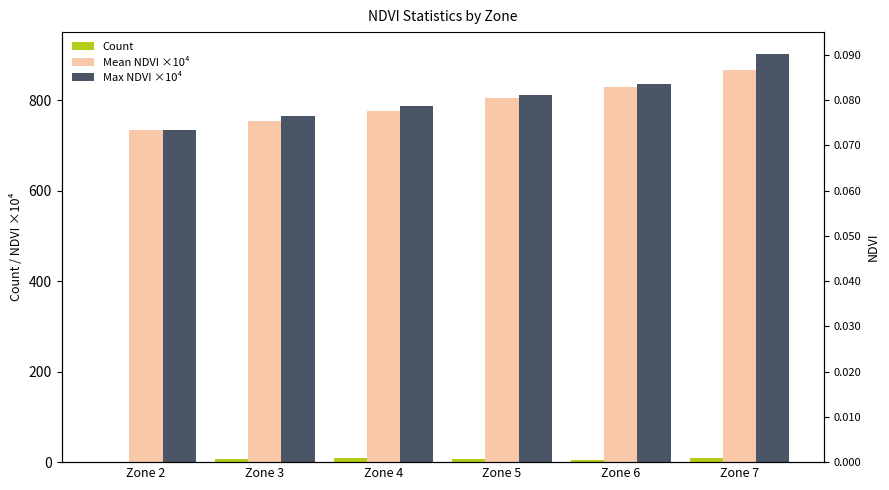

What is the sum of all Max NDVI ×10⁴ values?

4830.7